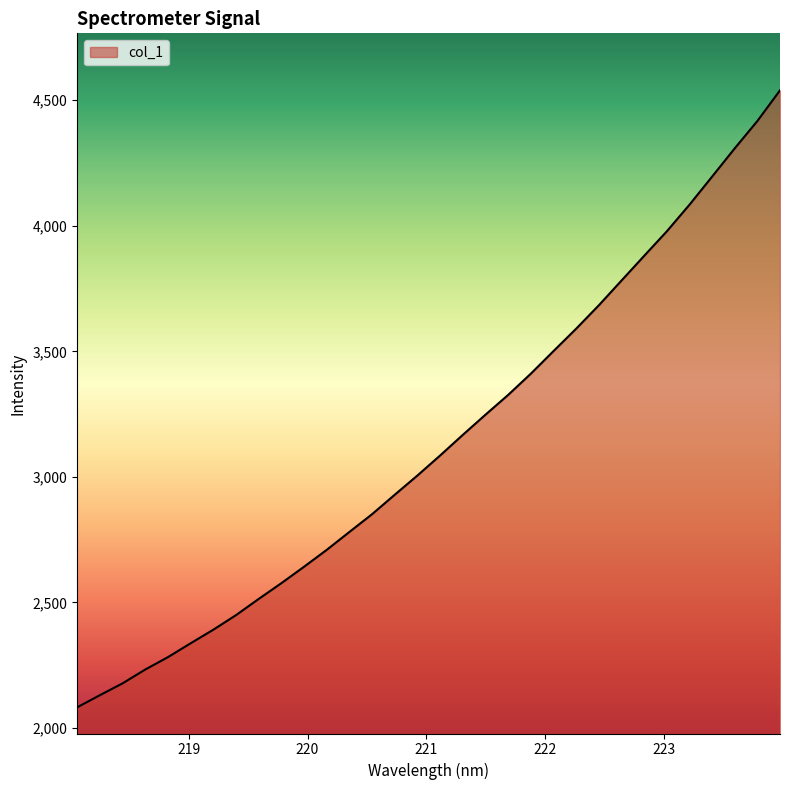

What is the difference between the maximum and minimum values?

2457.1